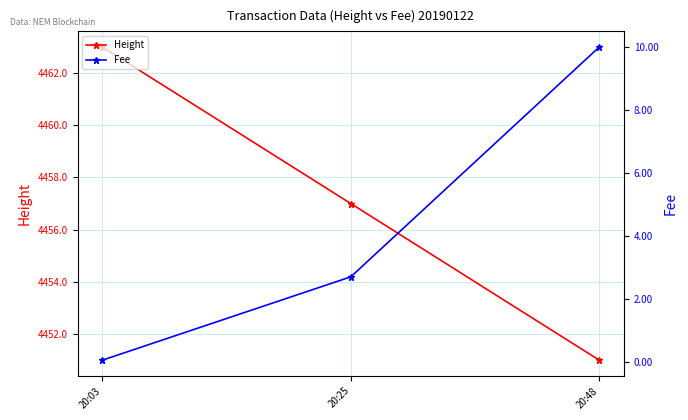

Which series has the largest total across all categories?

Height